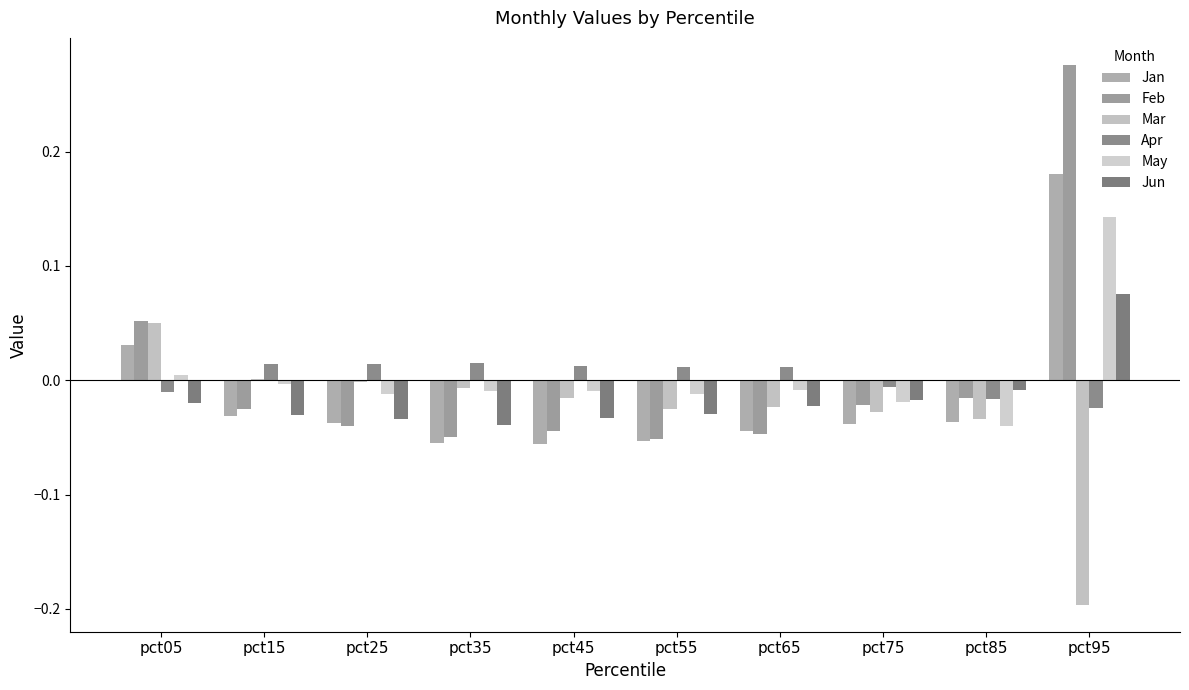

Are the bars grouped side by side (vs. stacked)?

Yes